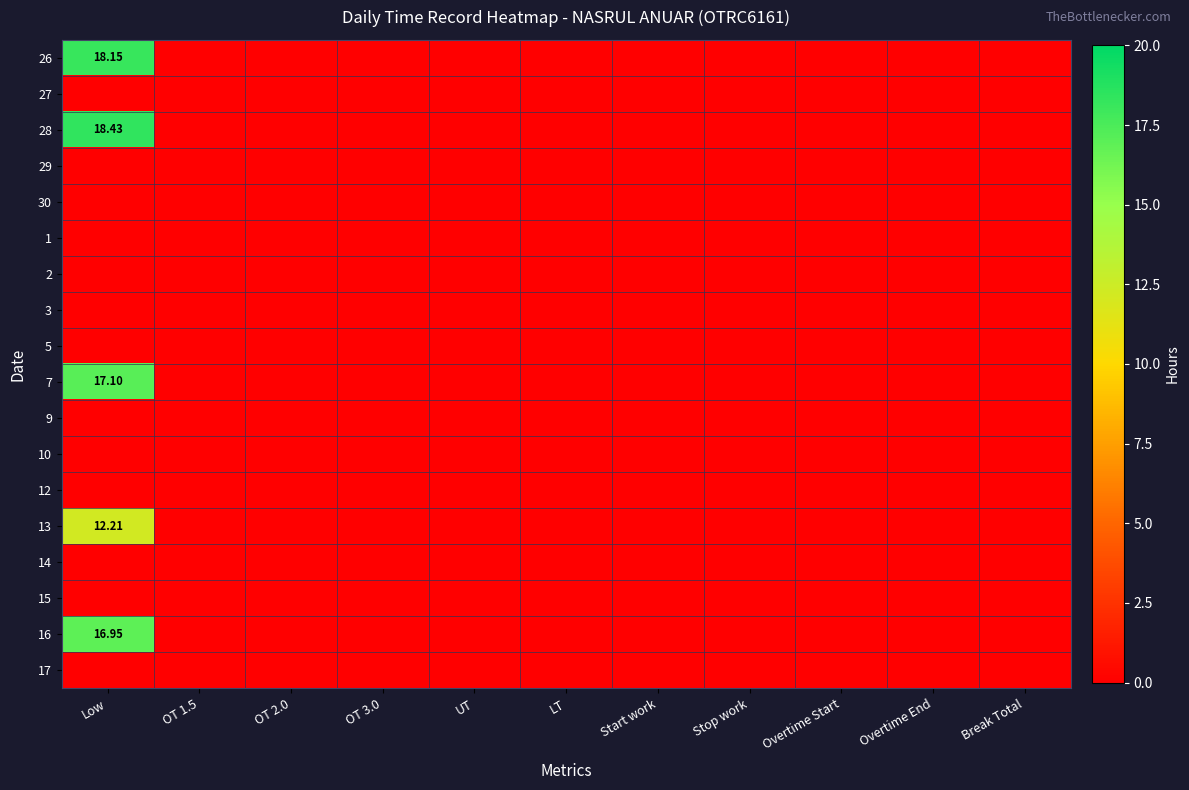

Which category has the lowest value in the 13 series?

OT 1.5